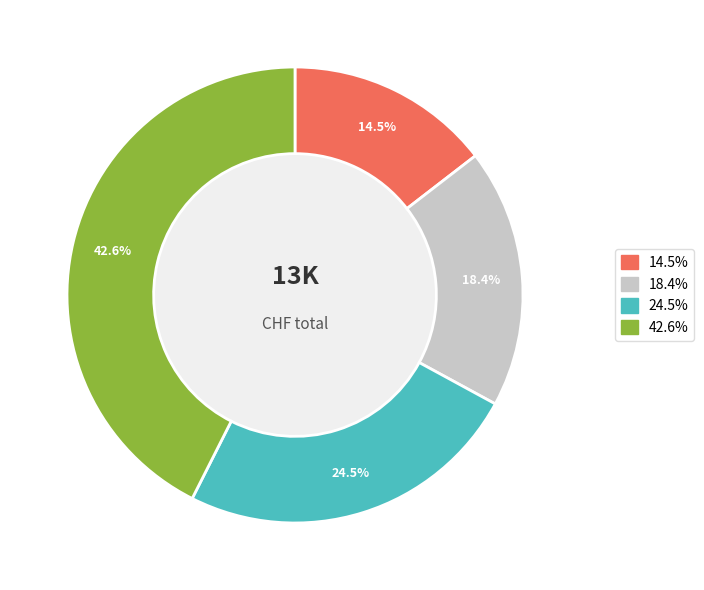

Is there a majority slice in this chart?

No